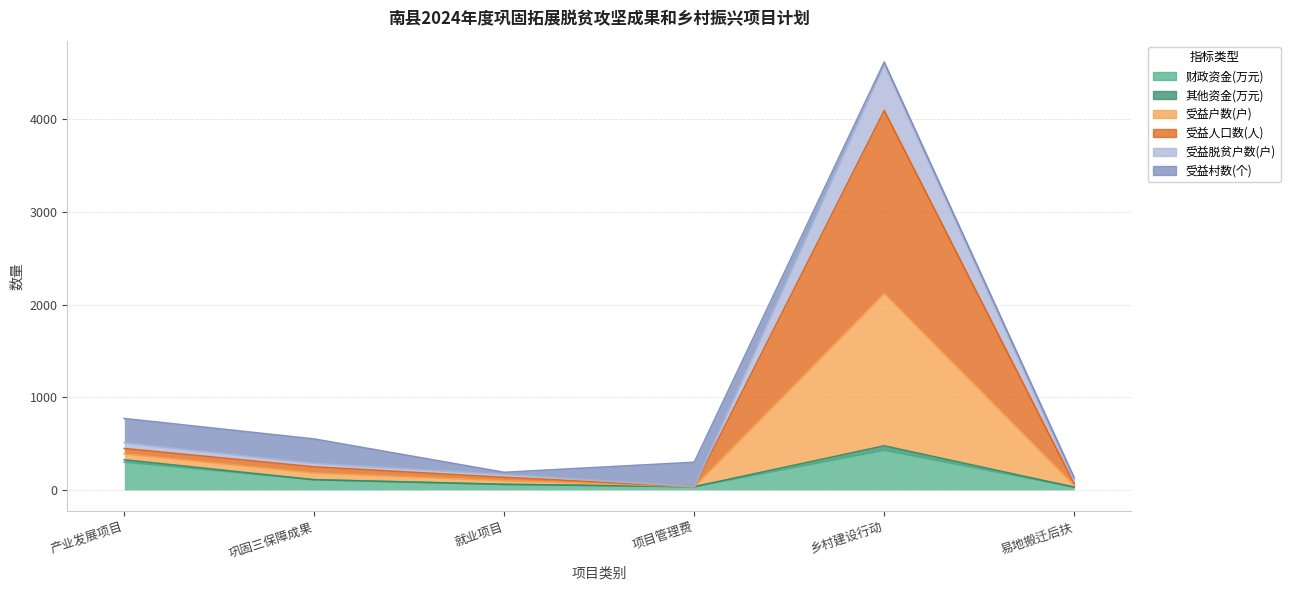

The 财政资金(万元) series shows 20.6 at 项目管理费. True or false?

False